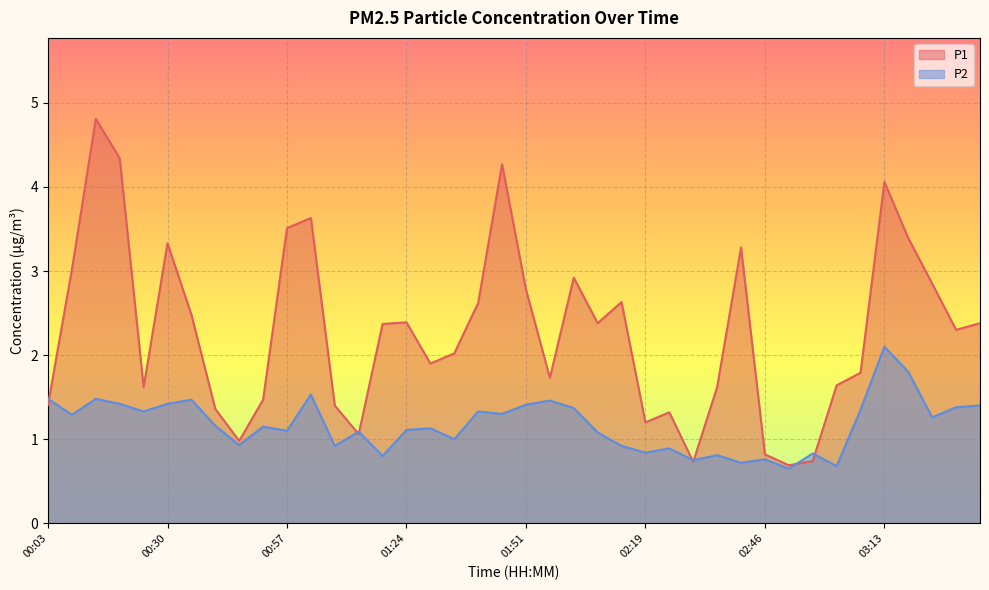

What is the label of the 7th point from the left?

00:35